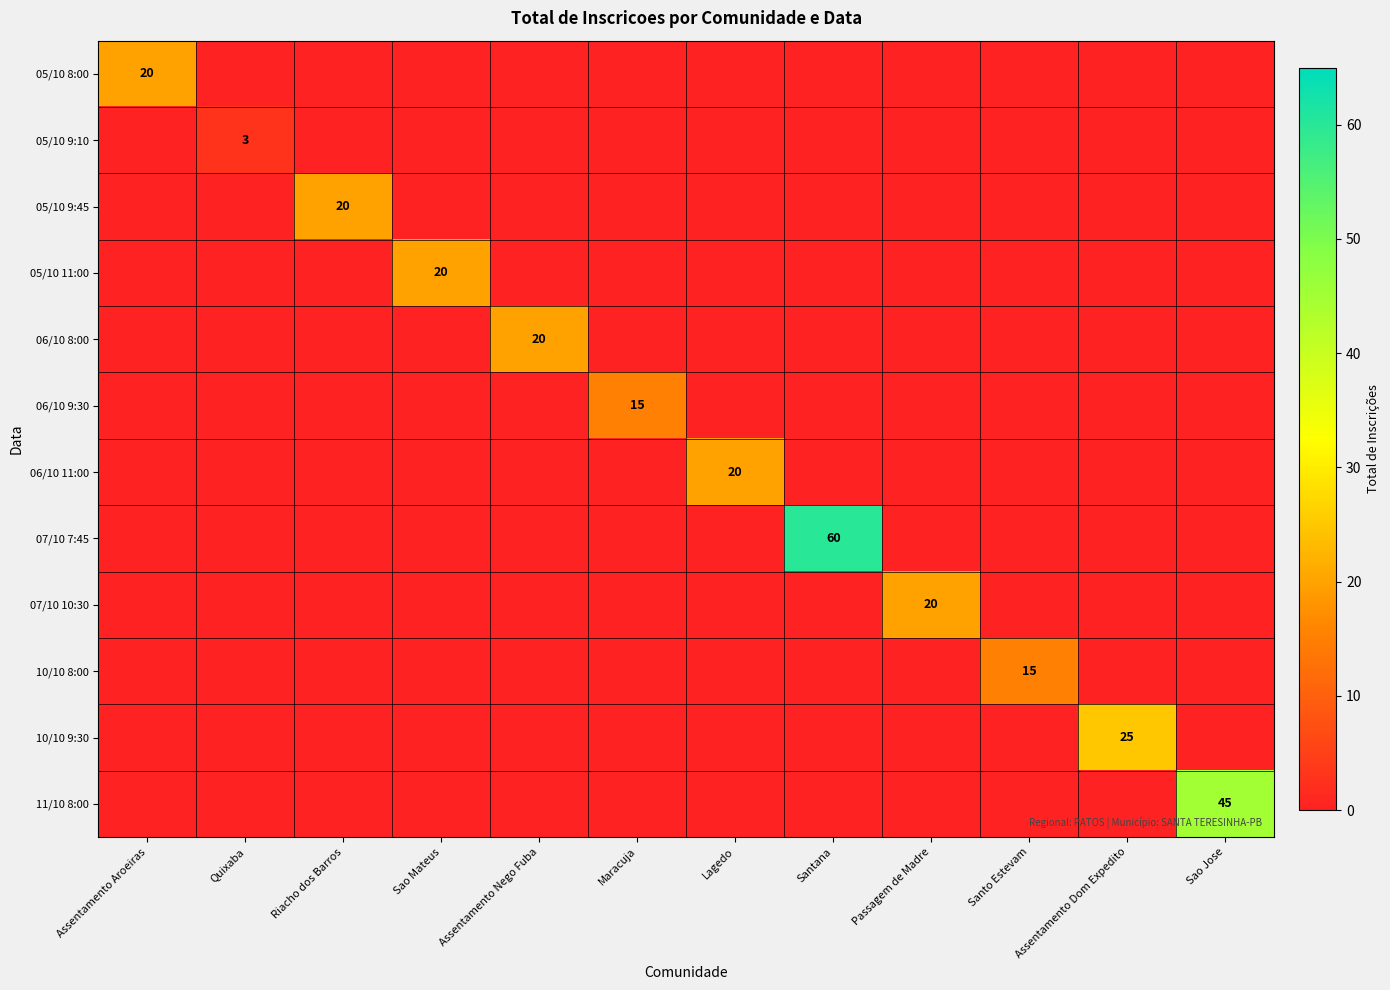

The value of 10/10 8:00 at Santo Estevam is 7. True or false?

False